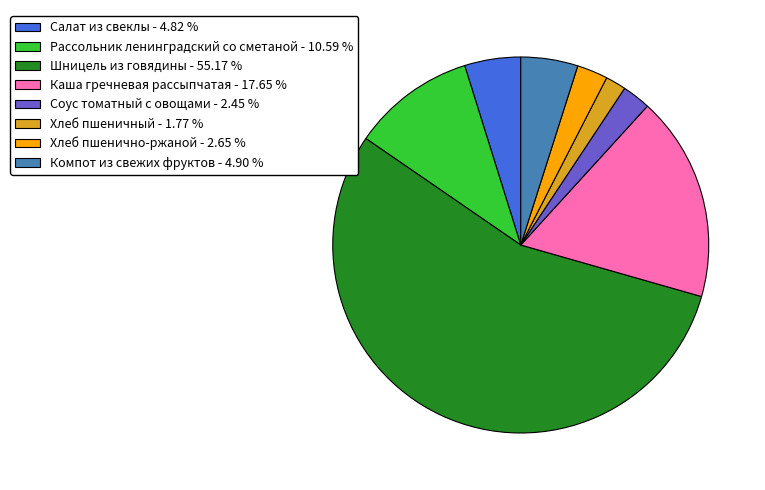

Does Компот из свежих фруктов represent more than half of the total?

No